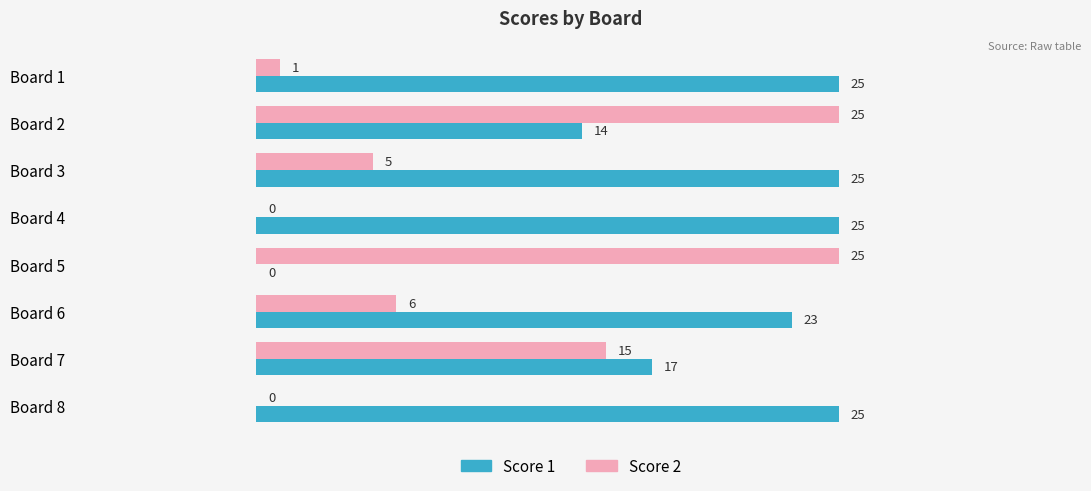

What is the sum of the Score 2 values at Board 1 and Board 3?

6